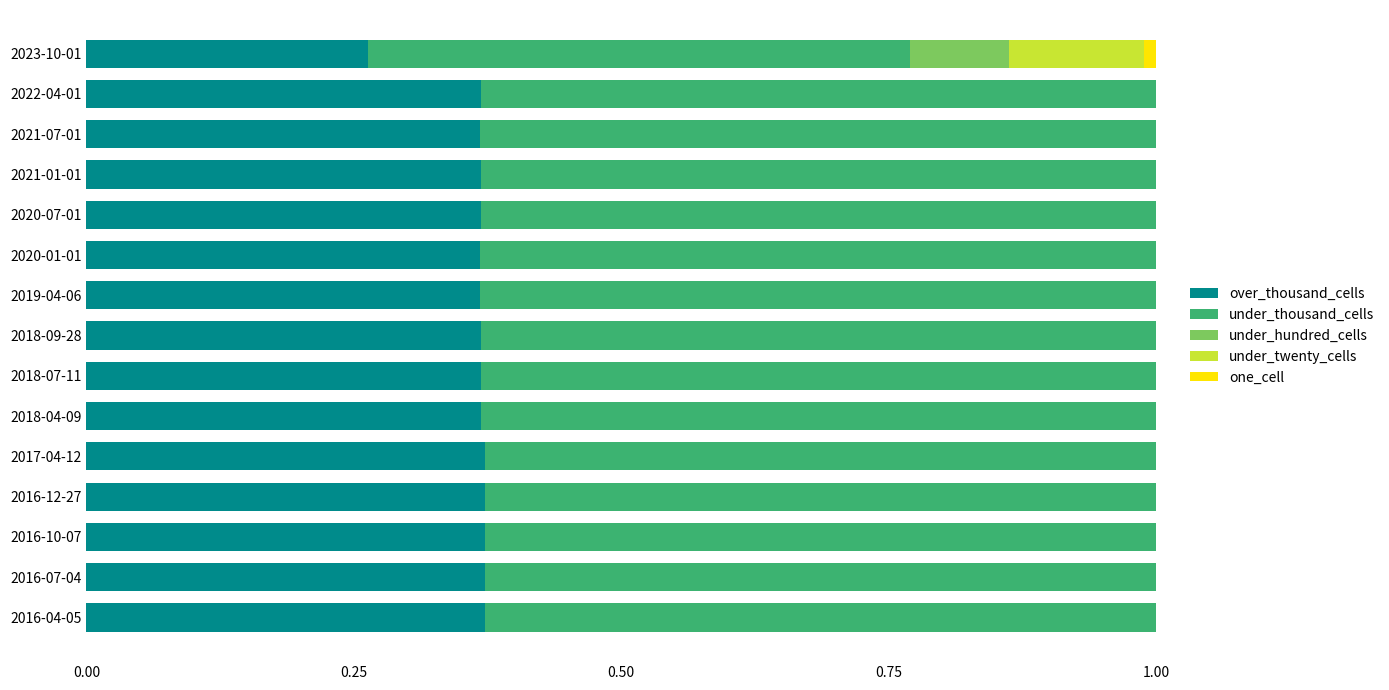

What is the total value across all series at 2016-12-27?

1.0